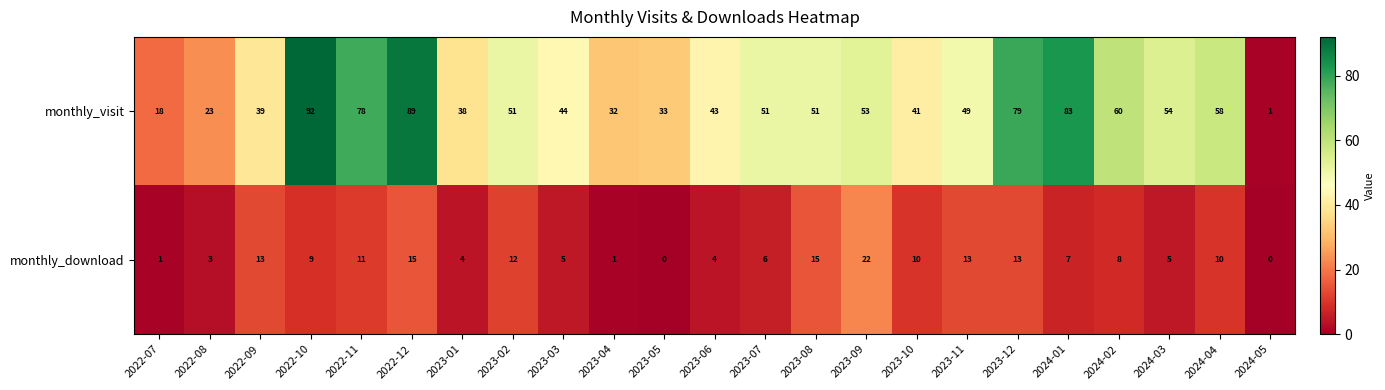

At which category is the sum across all series the highest?

2022-12